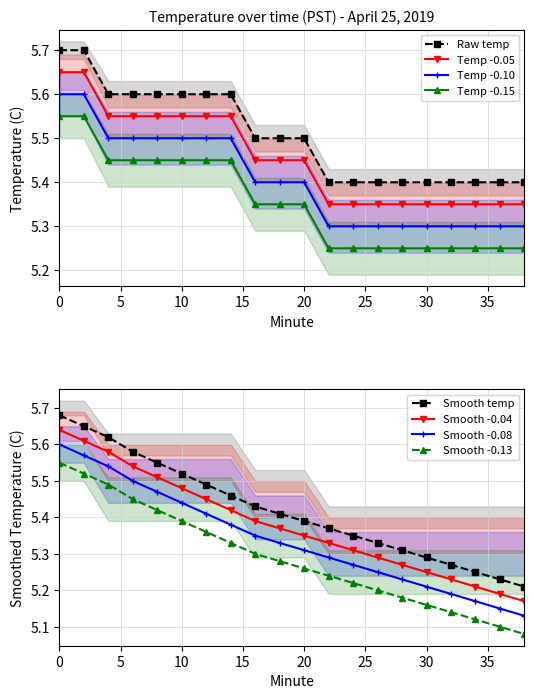

Is it true that Temp -0.10 equals 5.5 at 10?

True